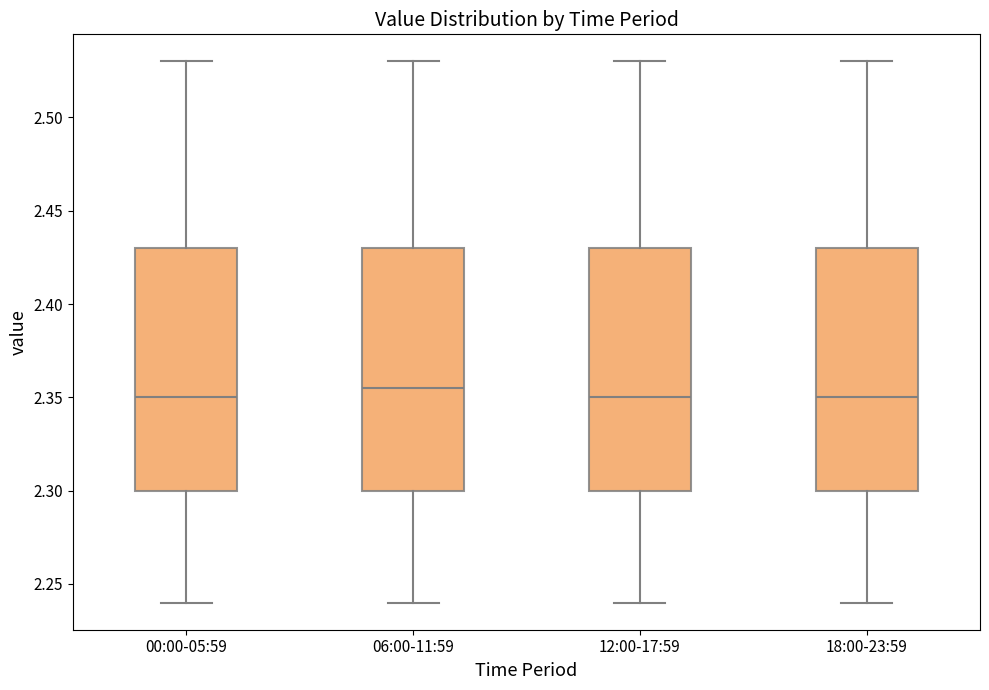

Where does the lower whisker of the box for 00:00-05:59 end on the y-axis? The values are not printed on the chart, so give them approximately, as read against the axis.

2.240